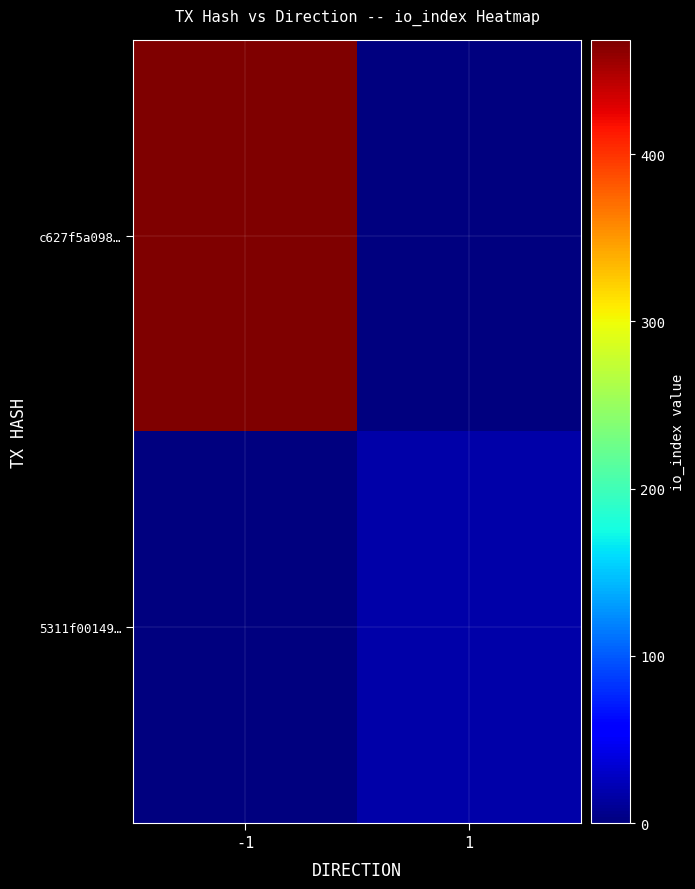

Between 1 and -1, which is larger?

-1